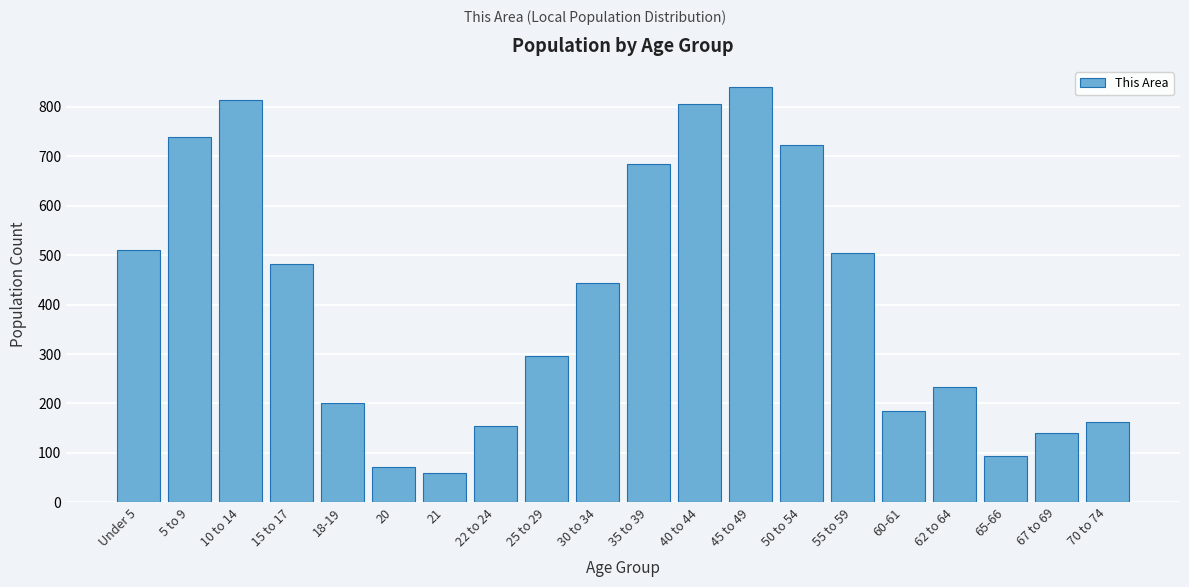

Reading right to left, transcribe all the data shown in this chart.

163	141	94	233	184	505	722	841	805	685	444	297	154	59	72	200	483	815	740	510